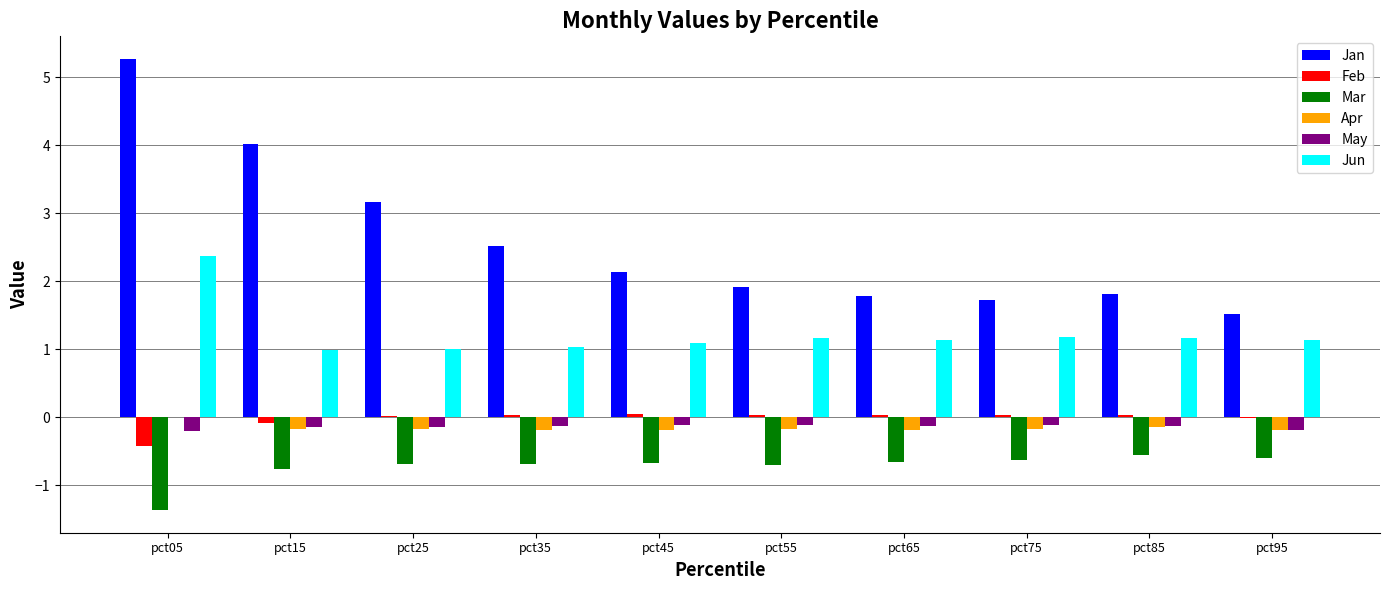

What is the maximum value for Jun?

2.4